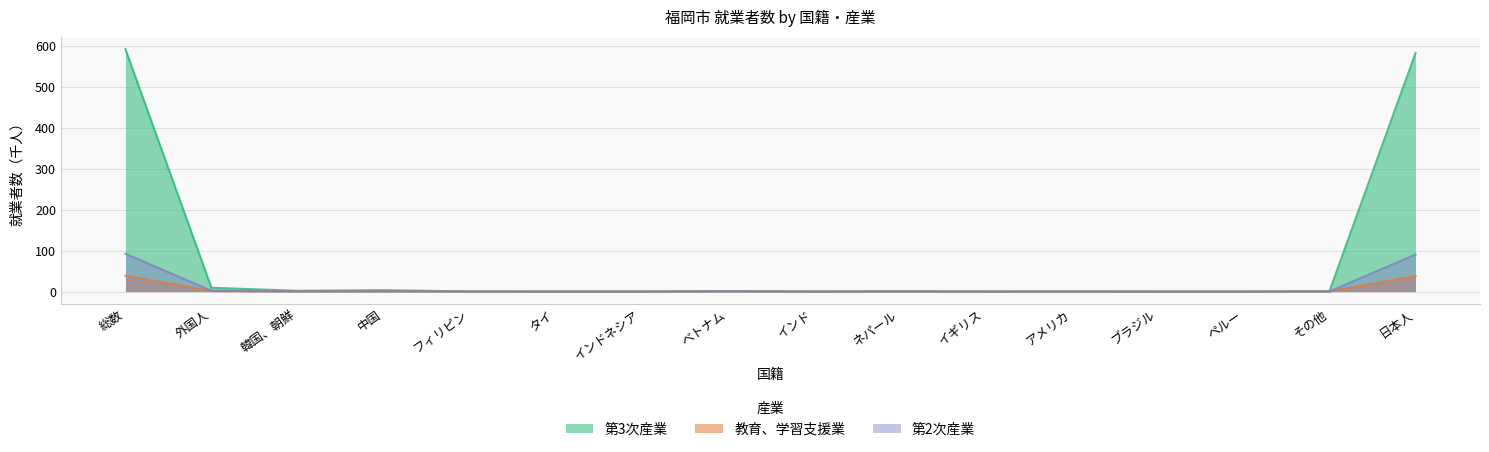

How many distinct data groups are displayed?

3